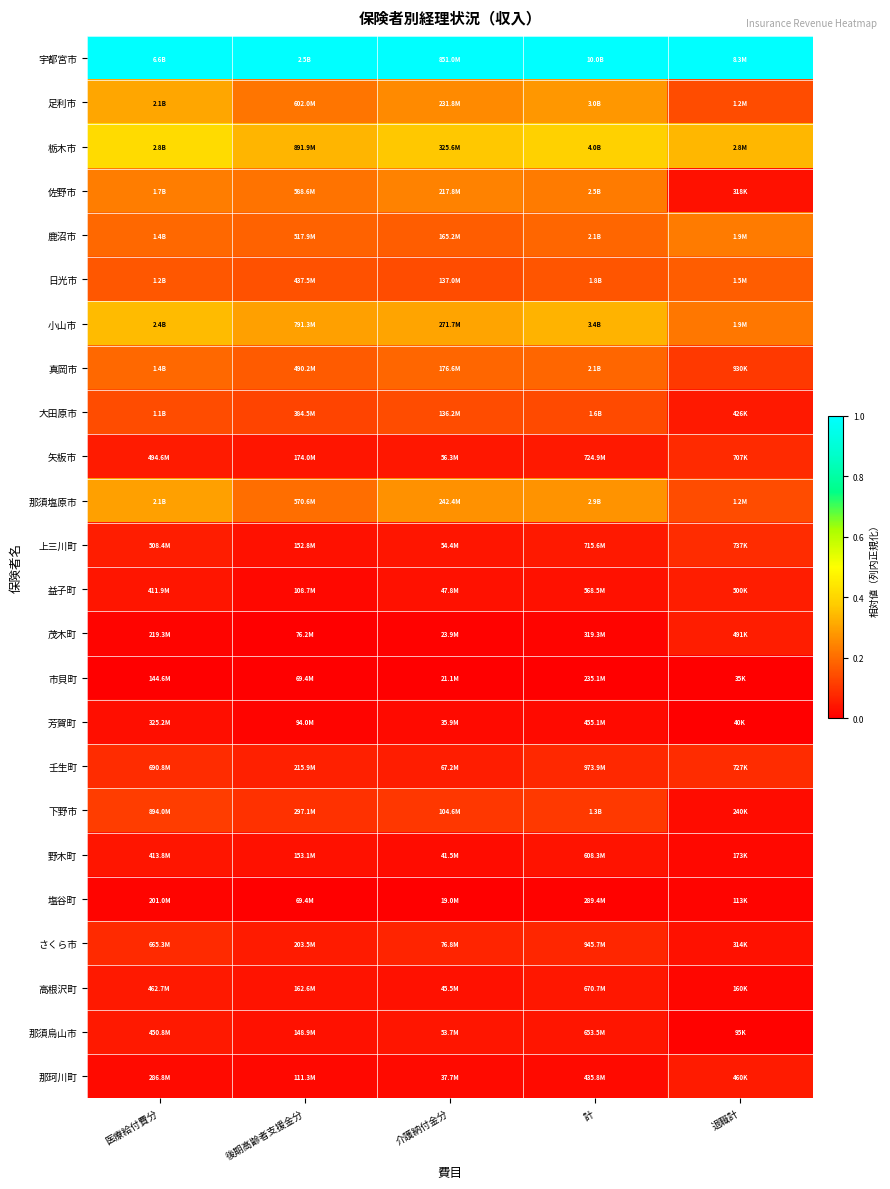

What is the maximum value shown in the chart?

1.0